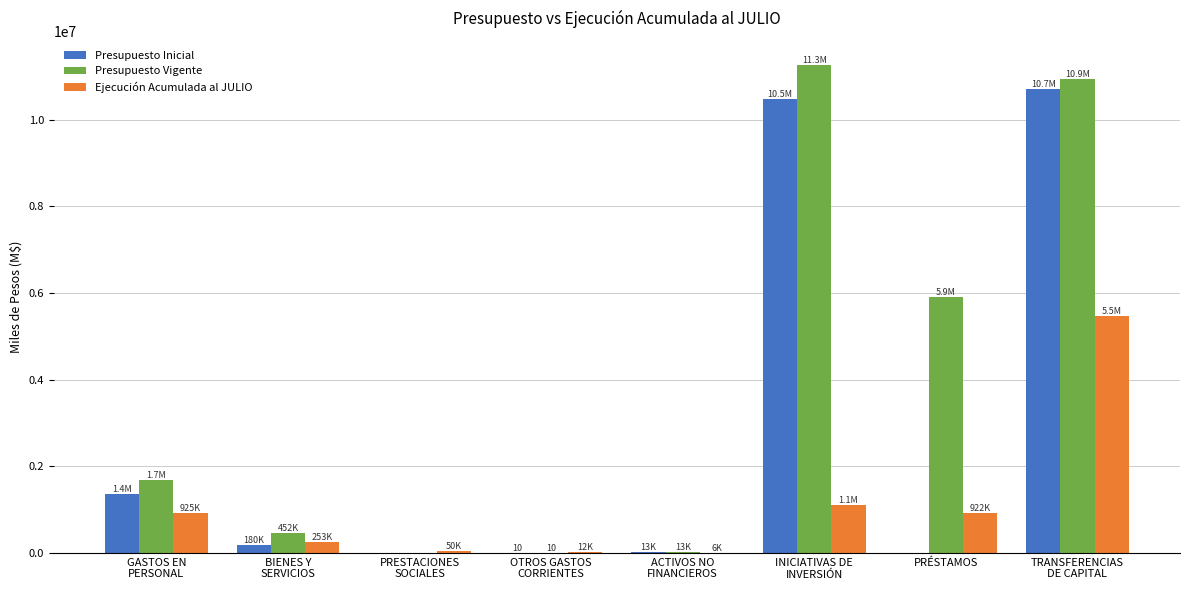

Which series has the largest total across all categories?

Presupuesto Vigente